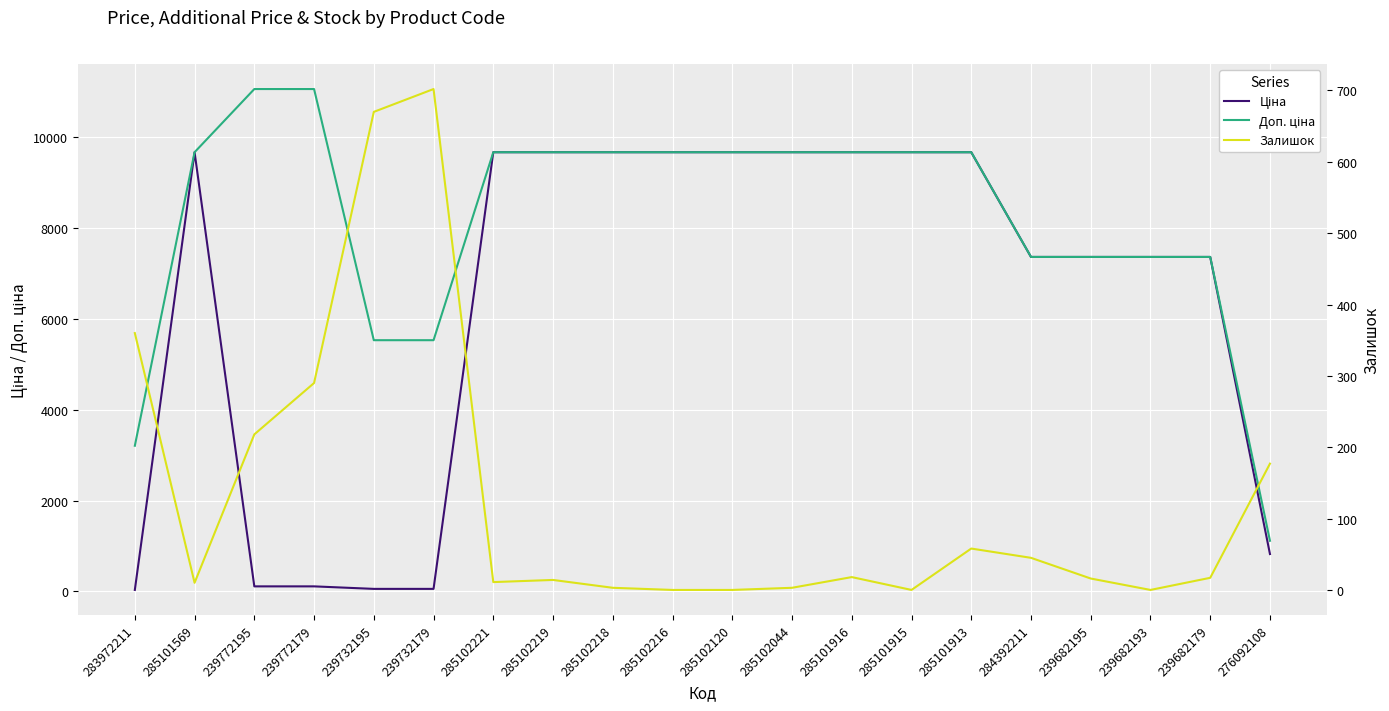

Which has a higher value, 285101569 or 285102216?

285101569